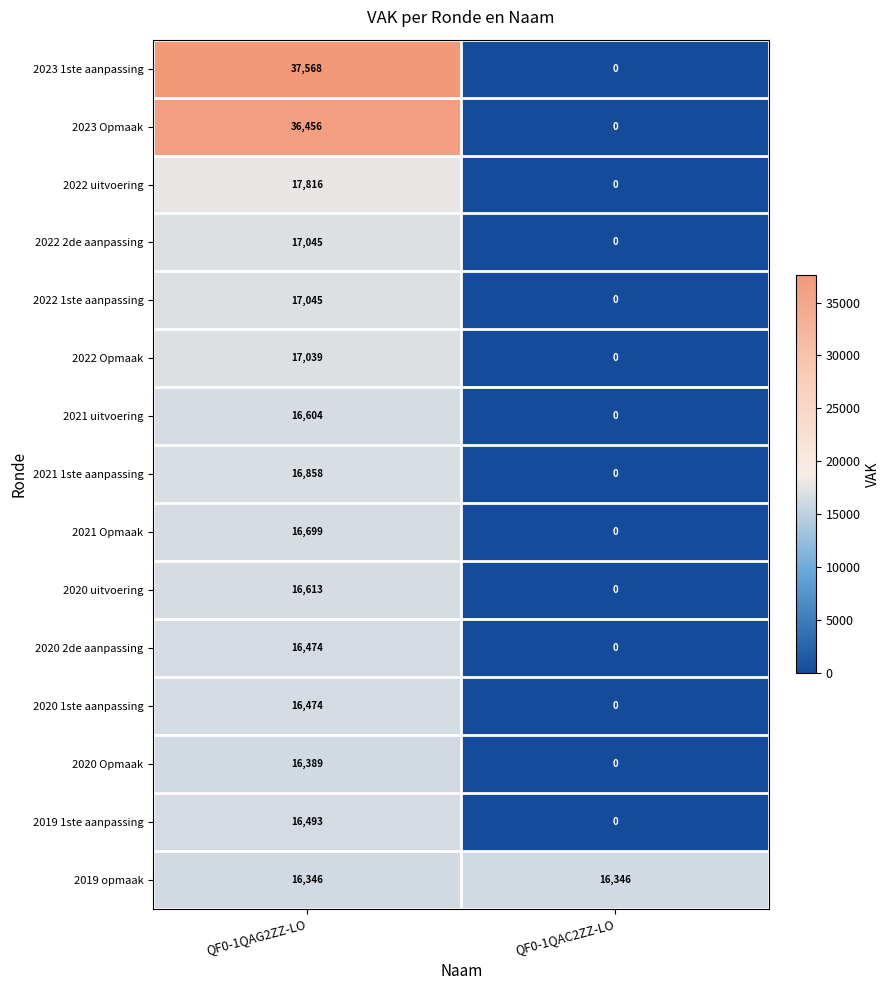

Which category has the highest value across all series?

QF0-1QAG2ZZ-LO